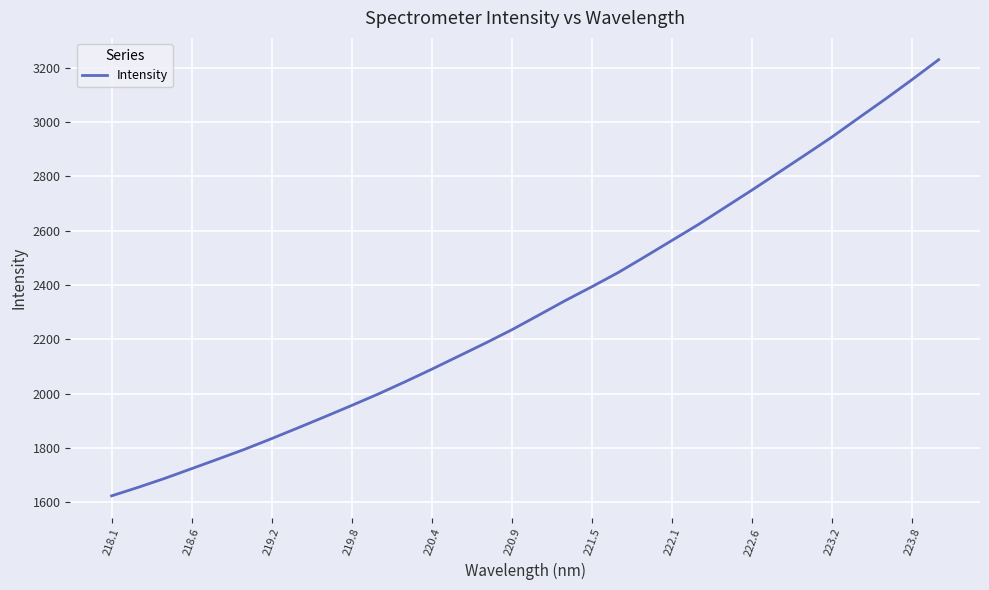

Does the chart display data point markers on the line(s)?

No